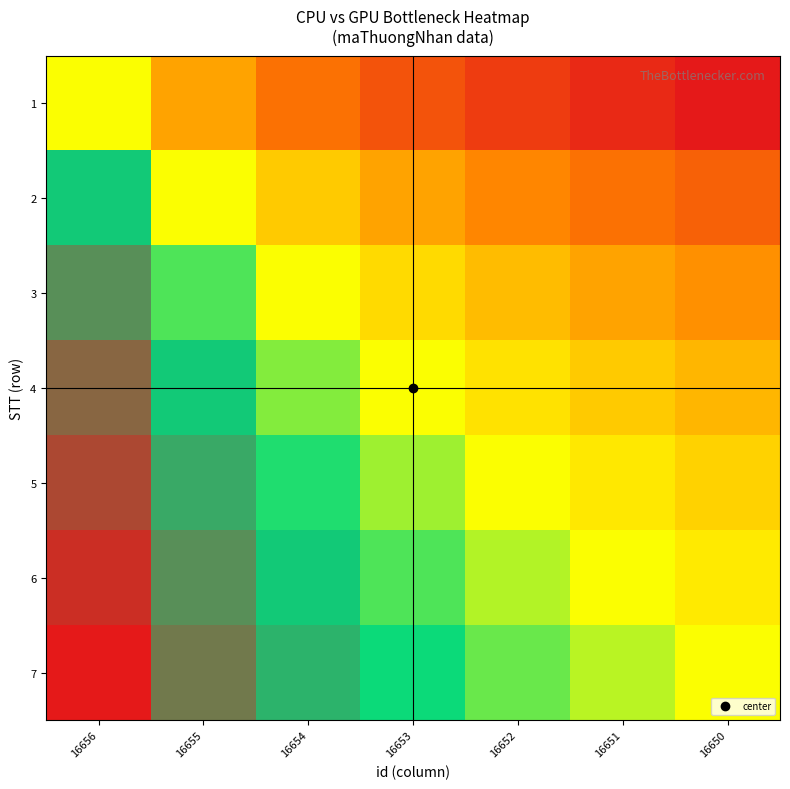

Reading left to right, list all the values displayed in this chart.

1: 16656=0.5	16655=0.3	16654=0.2	16653=0.1	16652=0.1	16651=0.0	16650=0.0
2: 16656=0.7	16655=0.5	16654=0.4	16653=0.3	16652=0.3	16651=0.2	16650=0.2
3: 16656=0.8	16655=0.6	16654=0.5	16653=0.4	16652=0.4	16651=0.3	16650=0.3
4: 16656=0.9	16655=0.7	16654=0.6	16653=0.5	16652=0.4	16651=0.4	16650=0.4
5: 16656=0.9	16655=0.7	16654=0.6	16653=0.6	16652=0.5	16651=0.5	16650=0.4
6: 16656=1.0	16655=0.8	16654=0.7	16653=0.6	16652=0.5	16651=0.5	16650=0.5
7: 16656=1.0	16655=0.8	16654=0.7	16653=0.6	16652=0.6	16651=0.5	16650=0.5